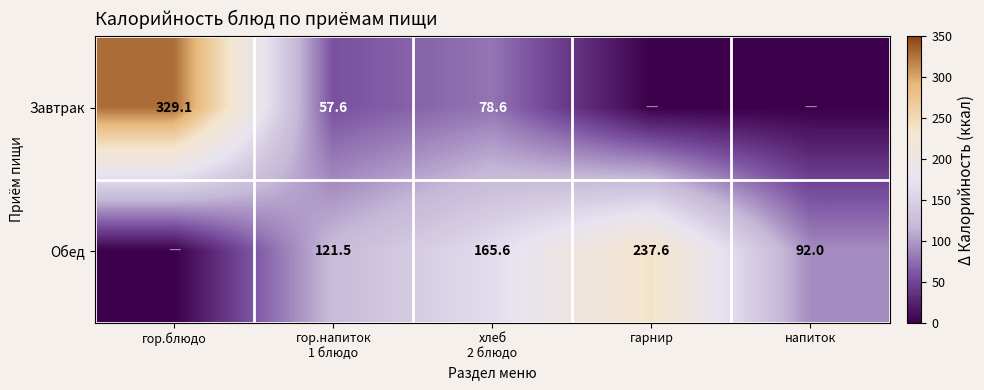

The value of Завтрак at гор.блюдо is 329.1. True or false?

True